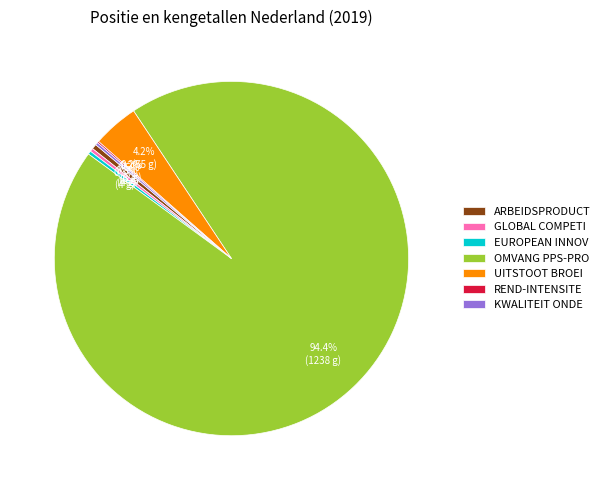

What percentage is NOT represented by EUROPEAN INNOV?

99.7%